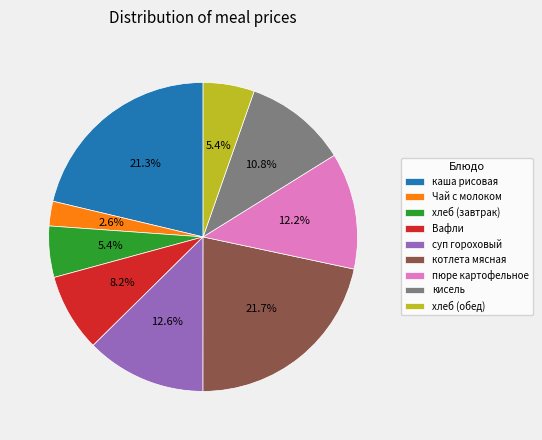

To the nearest percent, what percentage of the pie is пюре картофельное?

12%